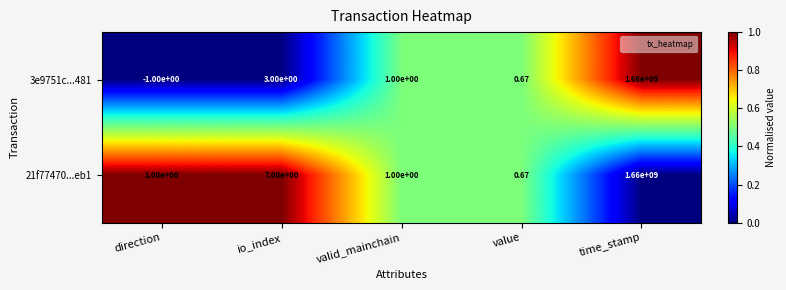

At which category is the sum across all series the highest?

time_stamp